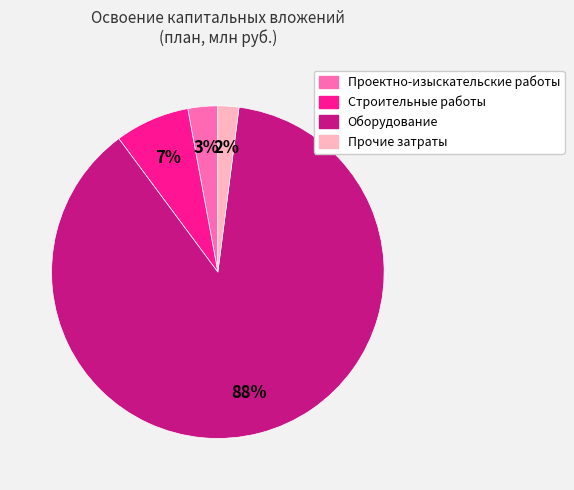

Rank the categories by value from lowest to highest.

Прочие затраты, Проектно-изыскательские работы, Строительные работы, Оборудование